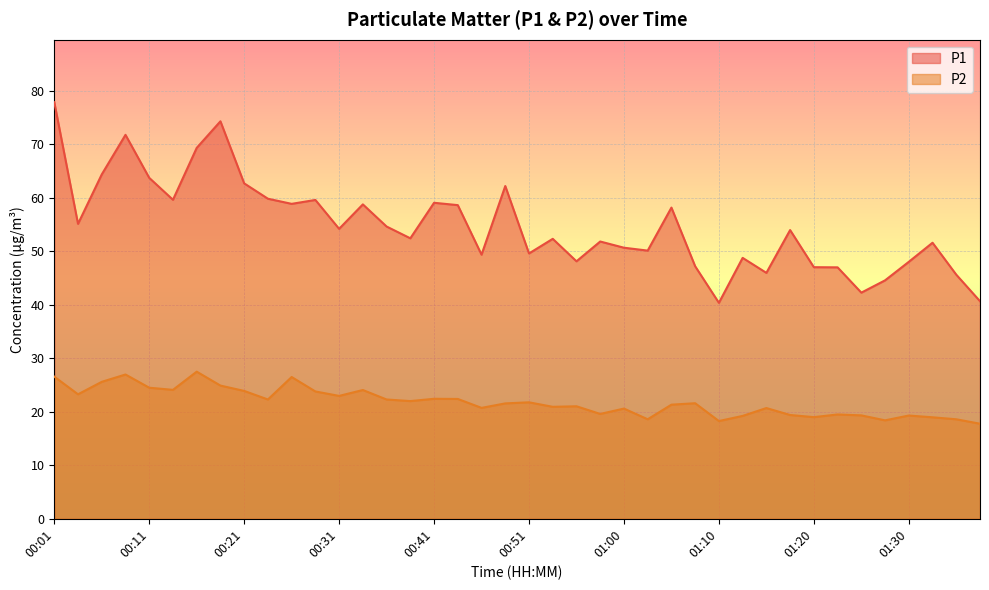

What is the average value of the P2 series?

21.8